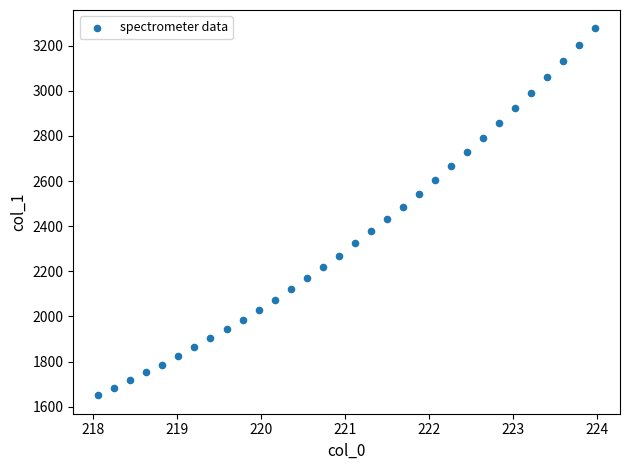

What is the range of X values (max minus min)?

5.9